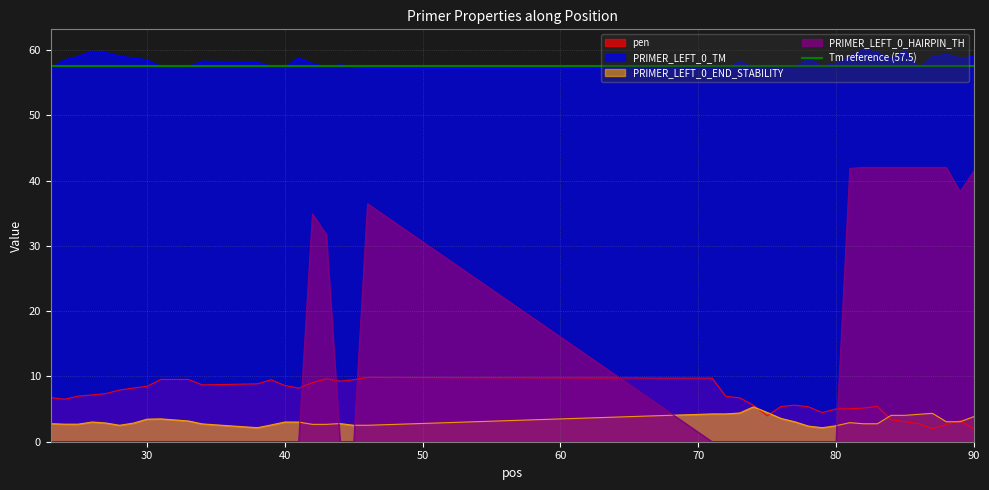

True or false: PRIMER_LEFT_0_TM and PRIMER_LEFT_0_END_STABILITY cross at least once.

False